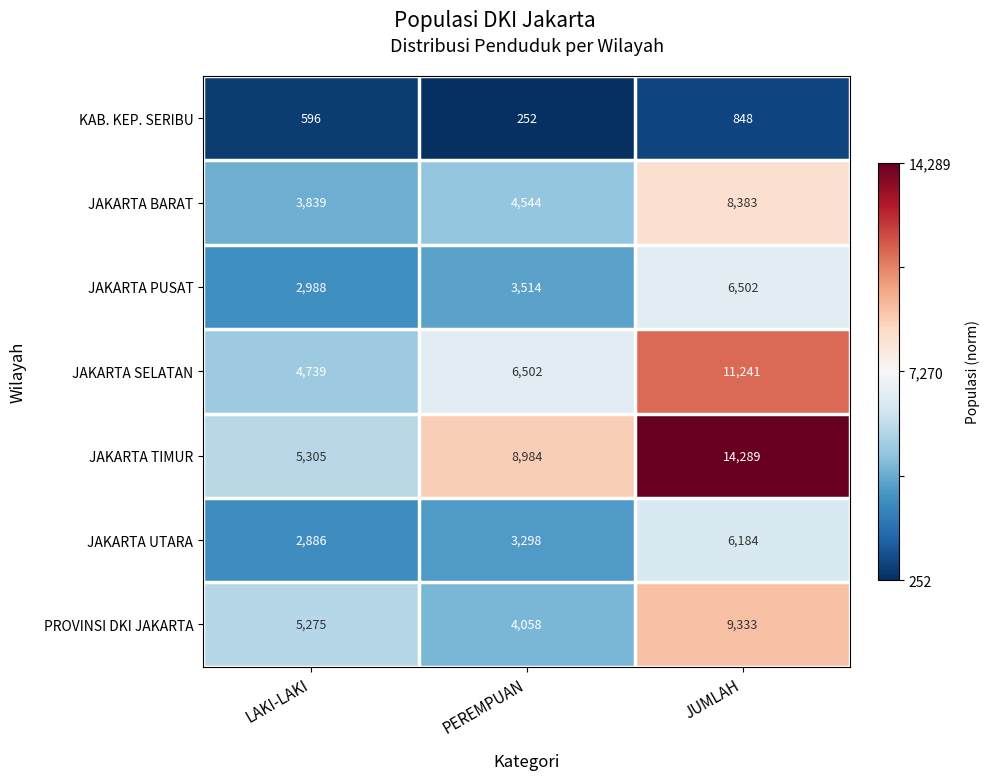

Rank the series at PEREMPUAN from highest to lowest value.

JAKARTA TIMUR, JAKARTA SELATAN, JAKARTA BARAT, PROVINSI DKI JAKARTA, JAKARTA PUSAT, JAKARTA UTARA, KAB. KEP. SERIBU